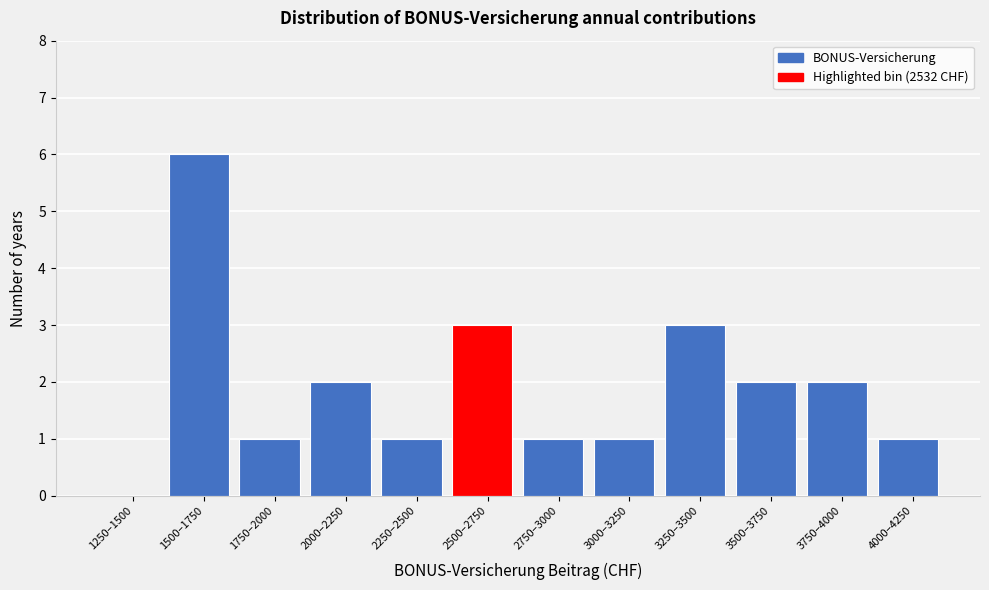

Reading left to right, list all the values displayed in this chart.

1250–1500=0	1500–1750=6	1750–2000=1	2000–2250=2	2250–2500=1	2500–2750=3	2750–3000=1	3000–3250=1	3250–3500=3	3500–3750=2	3750–4000=2	4000–4250=1